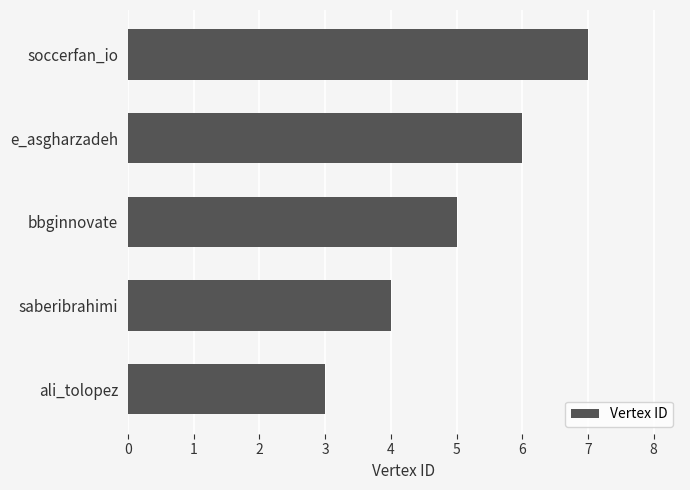

List the labels in order of value, largest first.

soccerfan_io, e_asgharzadeh, bbginnovate, saberibrahimi, ali_tolopez